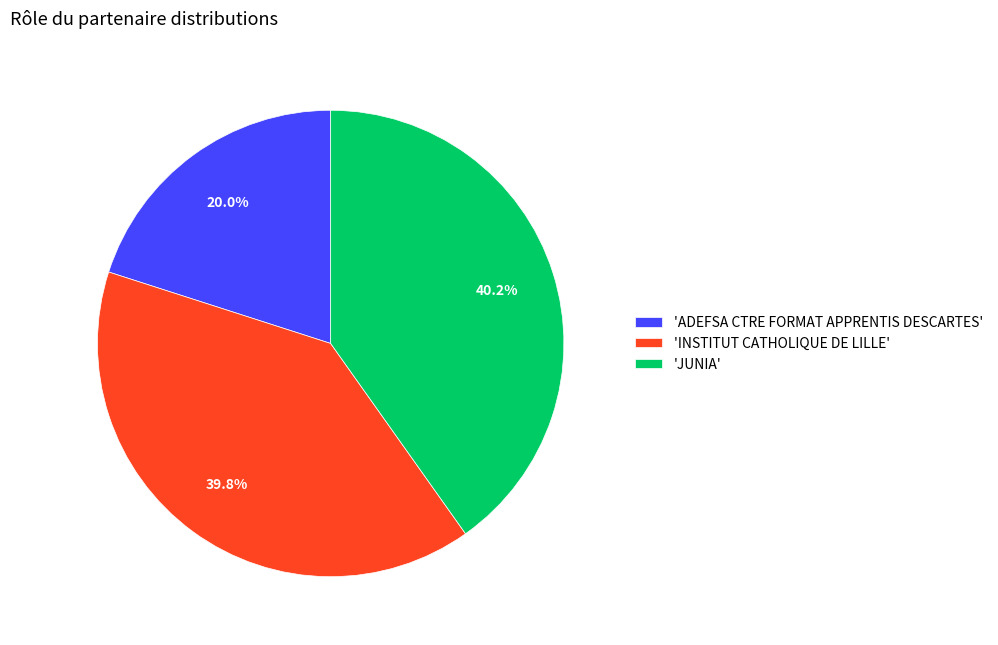

Is there a majority slice in this chart?

No